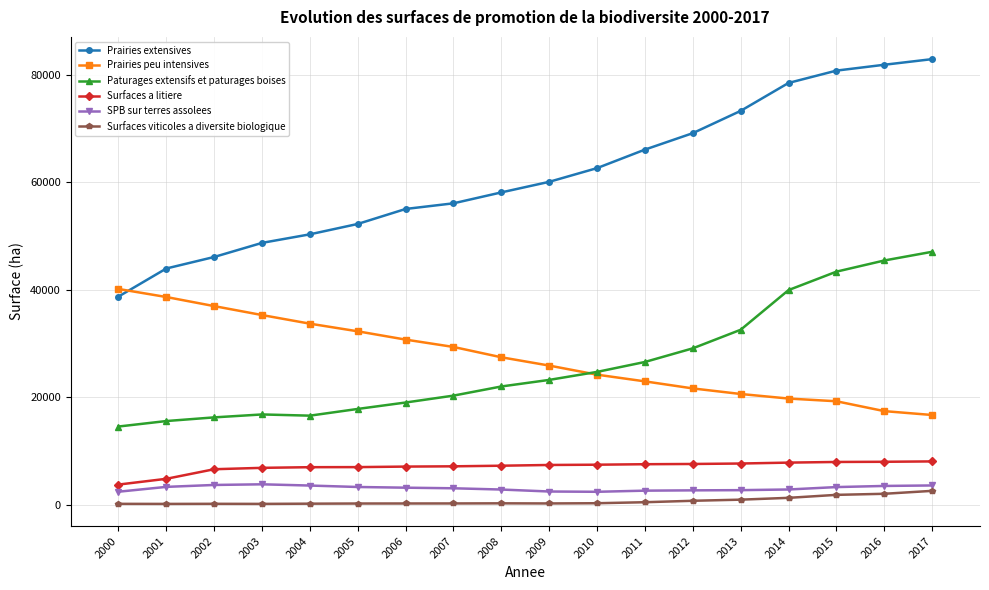

True or false: Prairies extensives and Paturages extensifs et paturages boises cross at least once.

False